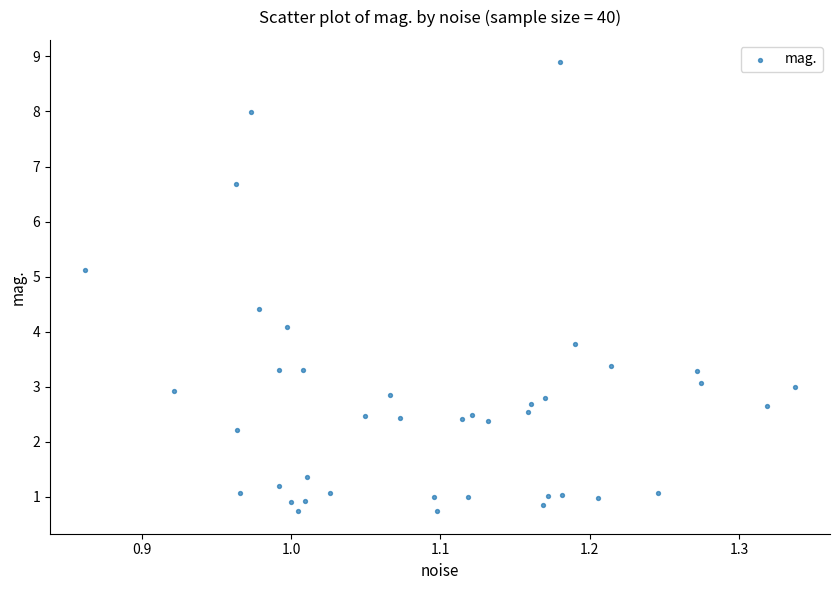

What is the range of Y values (max minus min)?

8.2